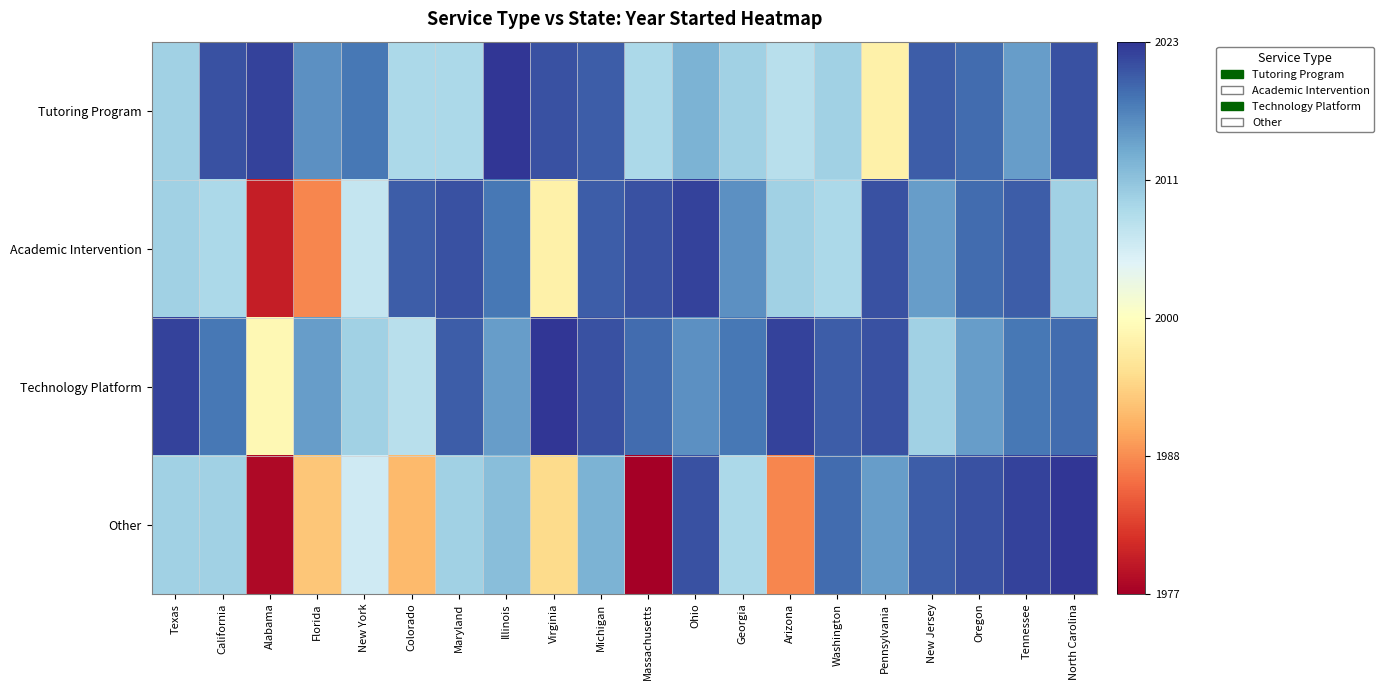

Which label corresponds to the largest value in the chart?

Illinois